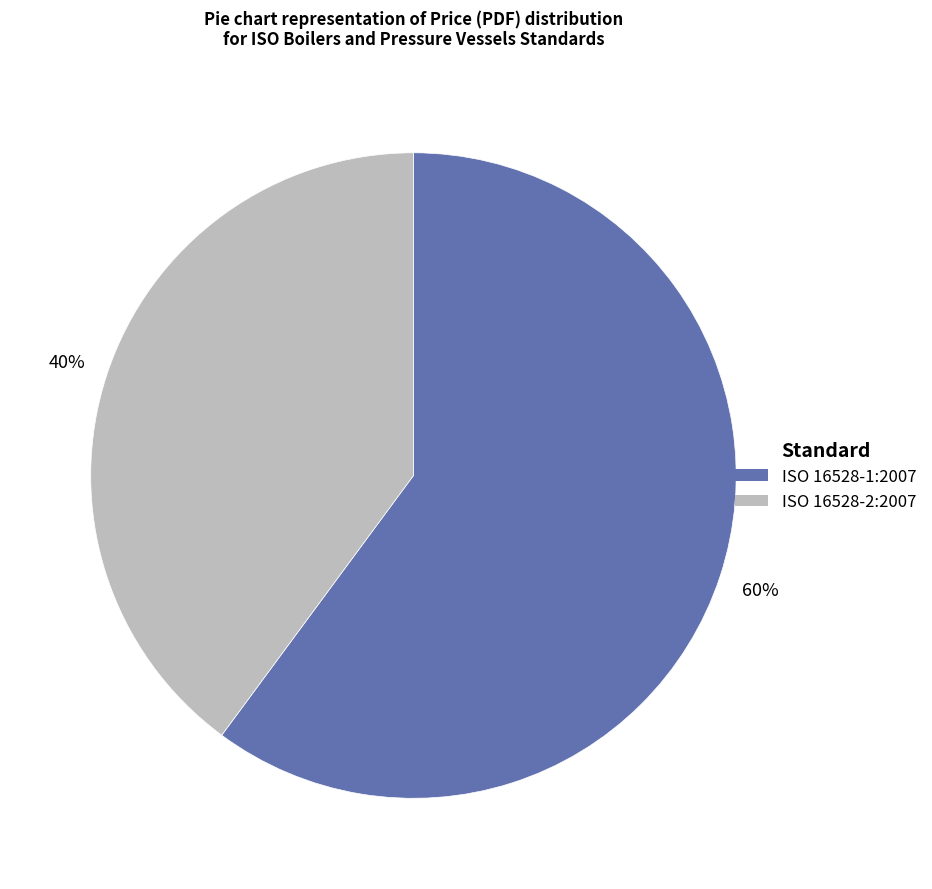

How many segments does this pie chart have?

2